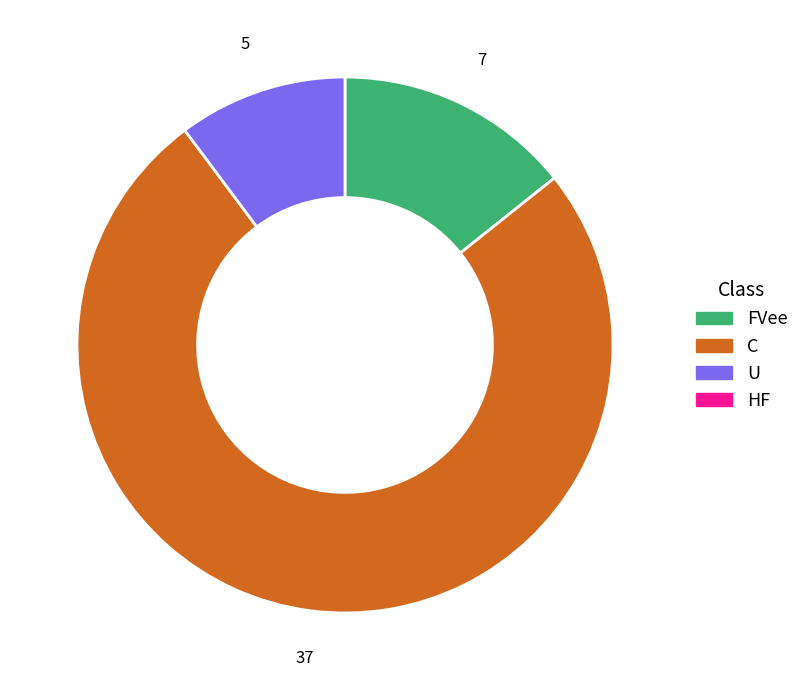

Is there a majority slice in this chart?

Yes